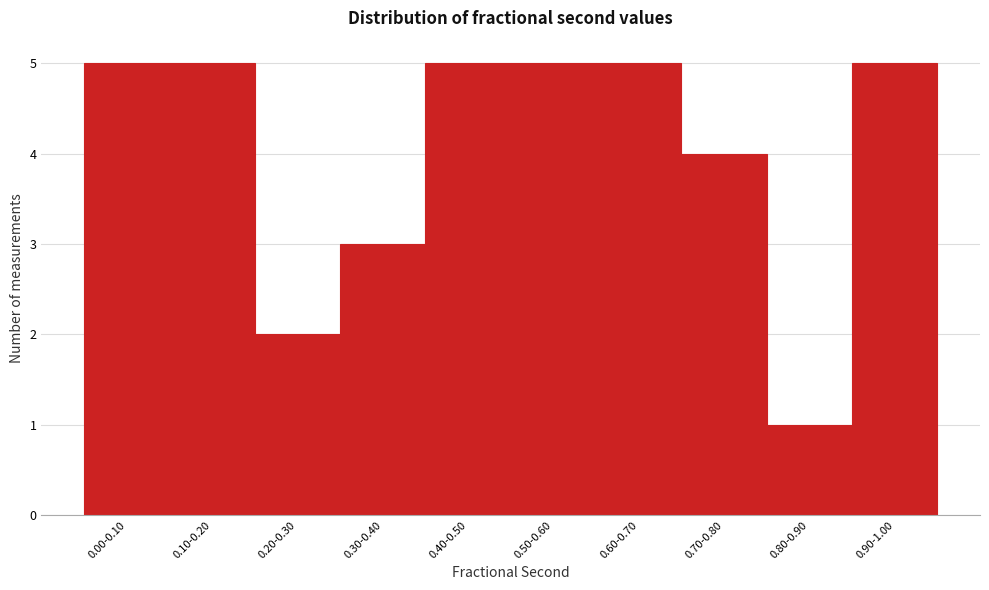

Reading left to right, extract all data points from this chart.

0.00-0.10=5	0.10-0.20=5	0.20-0.30=2	0.30-0.40=3	0.40-0.50=5	0.50-0.60=5	0.60-0.70=5	0.70-0.80=4	0.80-0.90=1	0.90-1.00=5